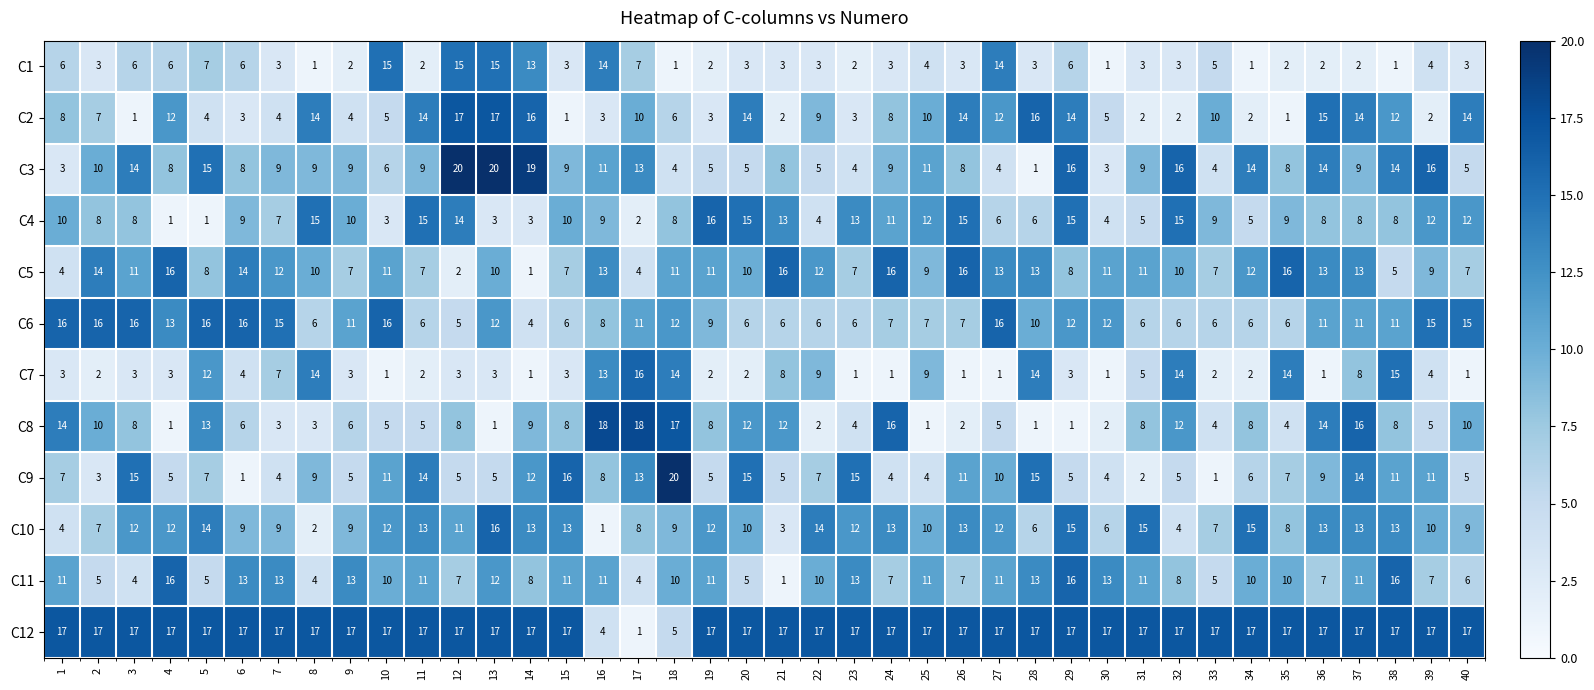

How many data points in C6 are less than 11?

20